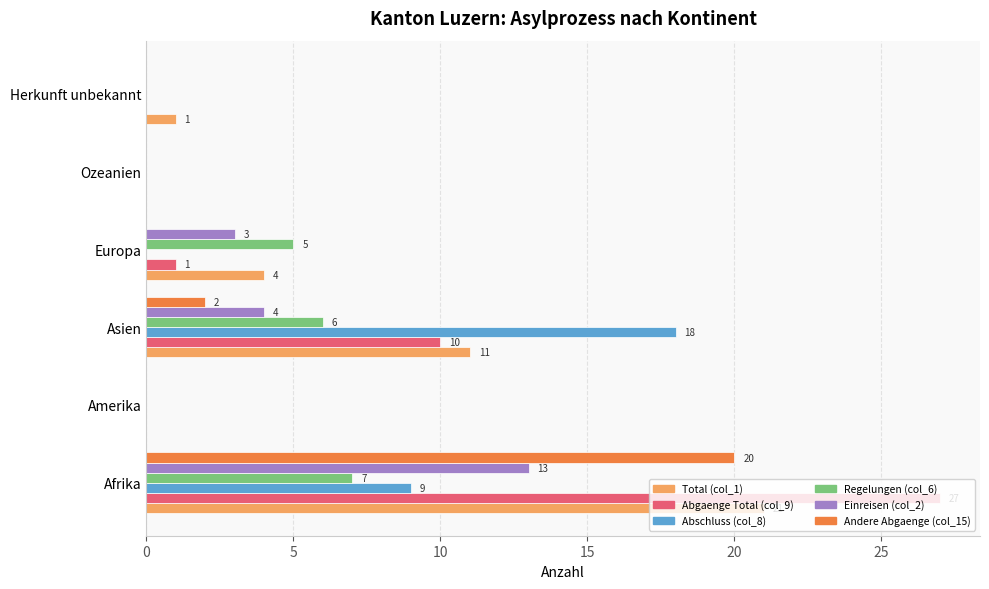

What is the sum of the Abschluss (col_8) values at Herkunft unbekannt and Asien?

18